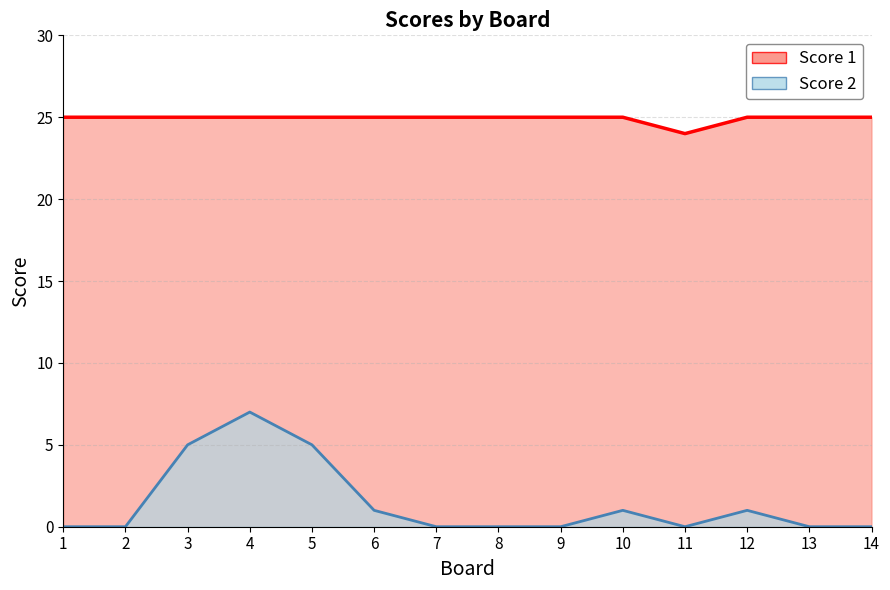

Reading left to right, transcribe all the data shown in this chart.

Score 2: 0	0	5	7	5	1	0	0	0	1	0	1	0	0
Score 1: 25	25	25	25	25	25	25	25	25	25	24	25	25	25